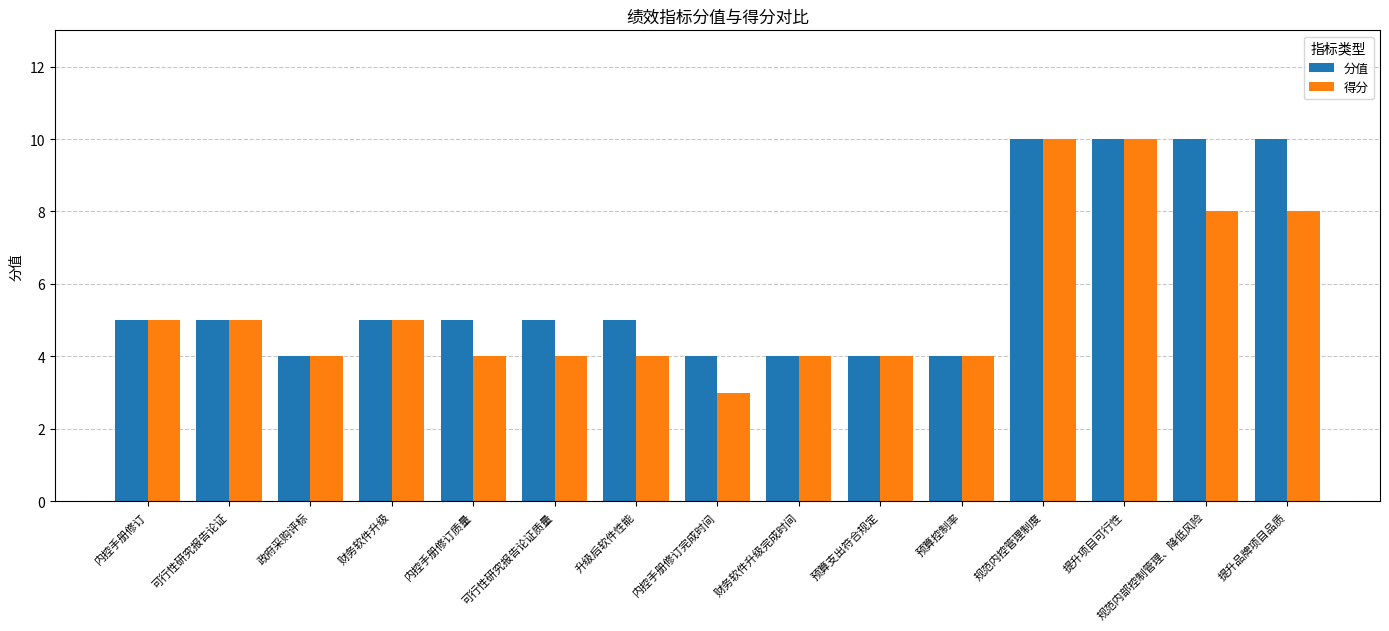

What is the label of the 9th bar from the left?

财务软件升级完成时间